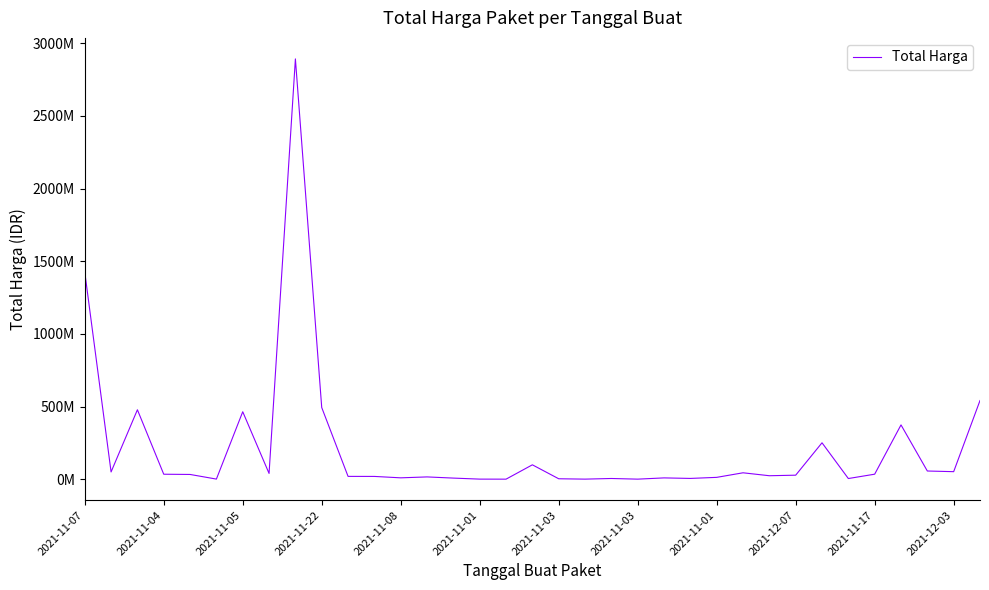

Is this an area chart (filled region under the line)?

No